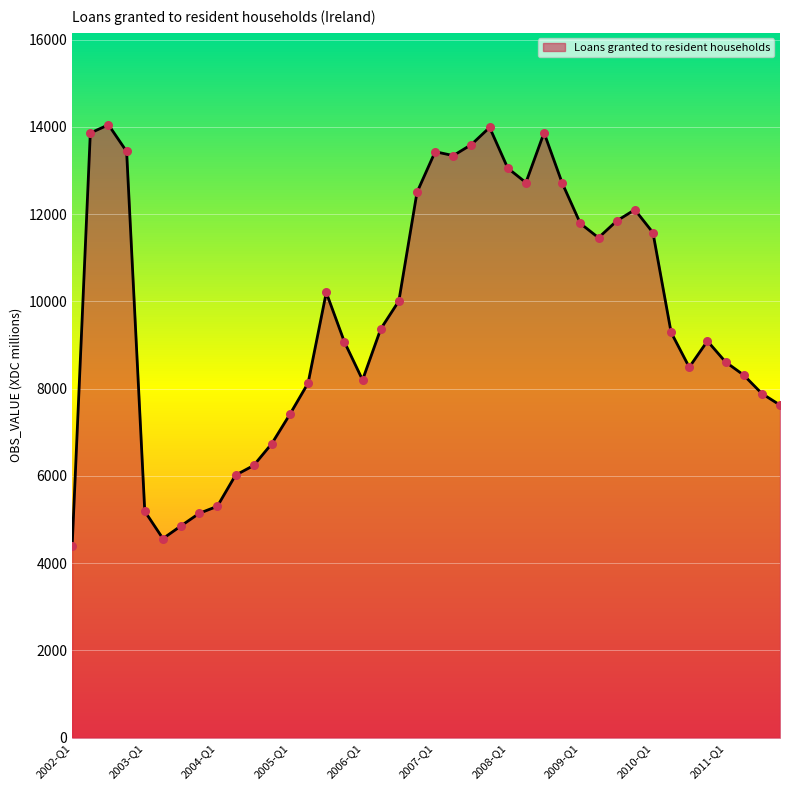

What is the maximum value shown in the chart?

14050